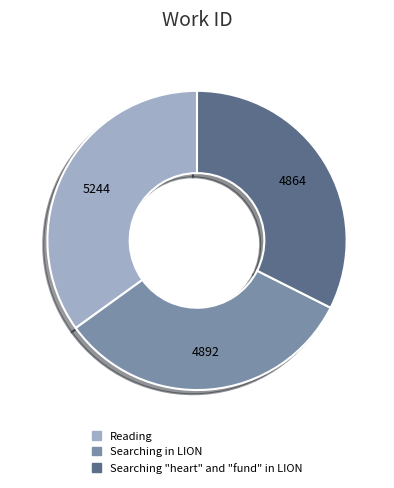

Is the sum of Searching in LION and Reading greater than half?

Yes